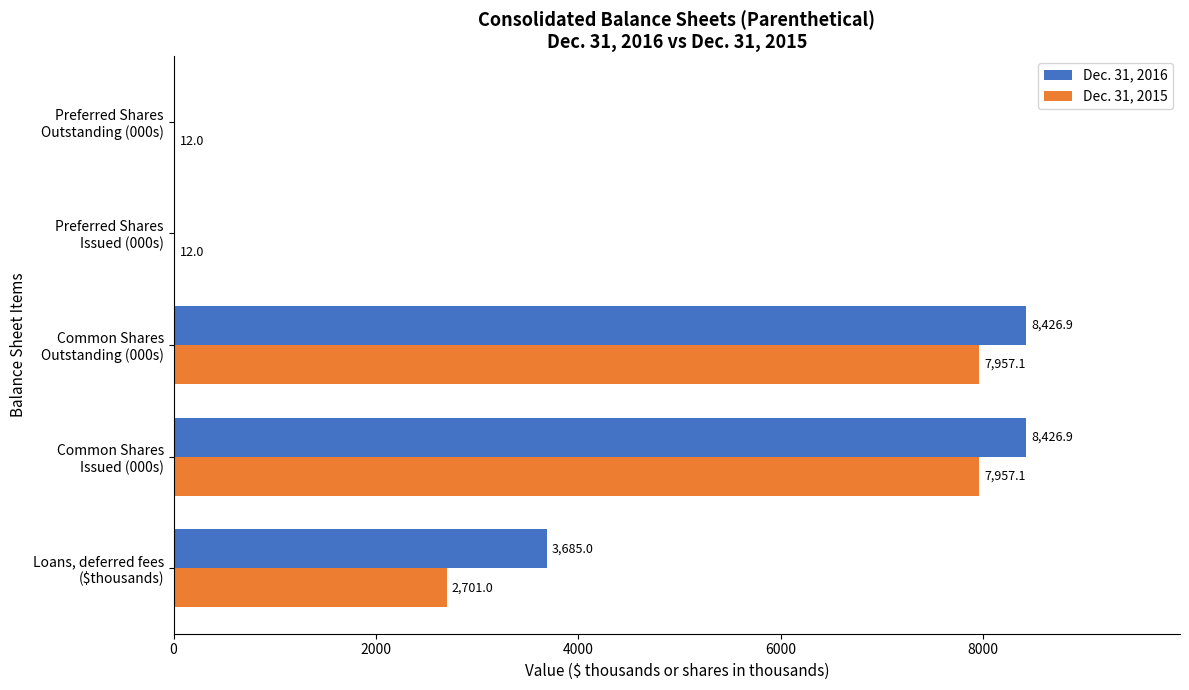

What is the greatest value displayed?

8426.9